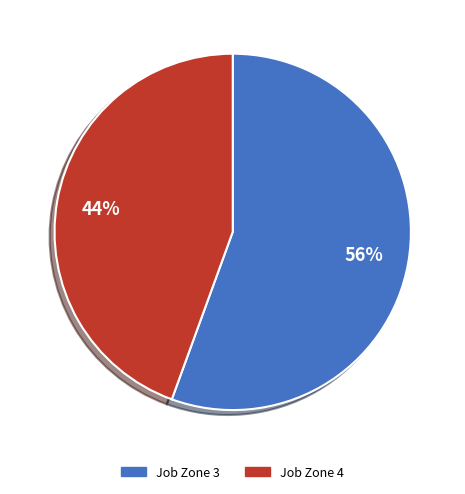

Does any single category account for the majority?

Yes